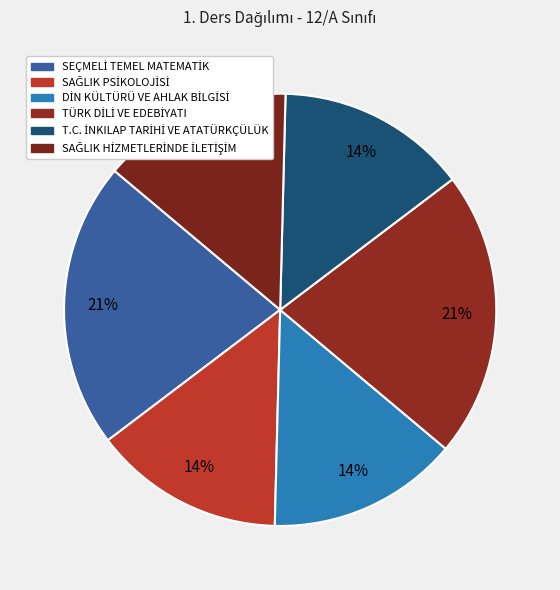

How many segments does this pie chart have?

6